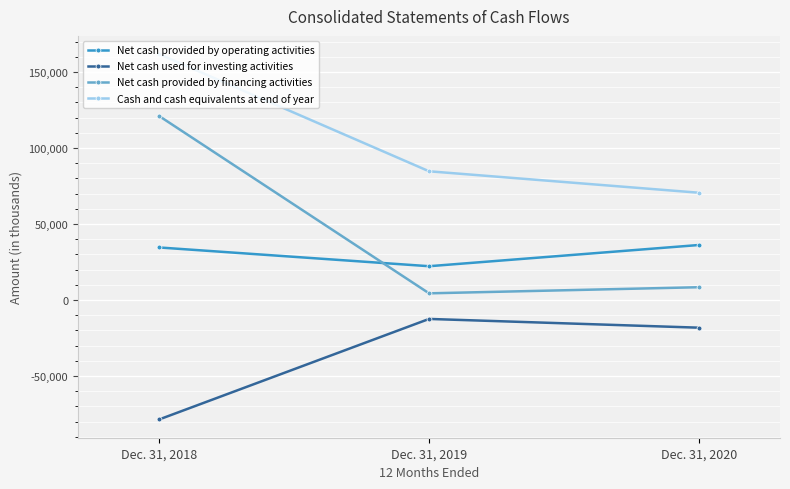

At which label is Net cash provided by financing activities closest to 62704?

Dec. 31, 2020